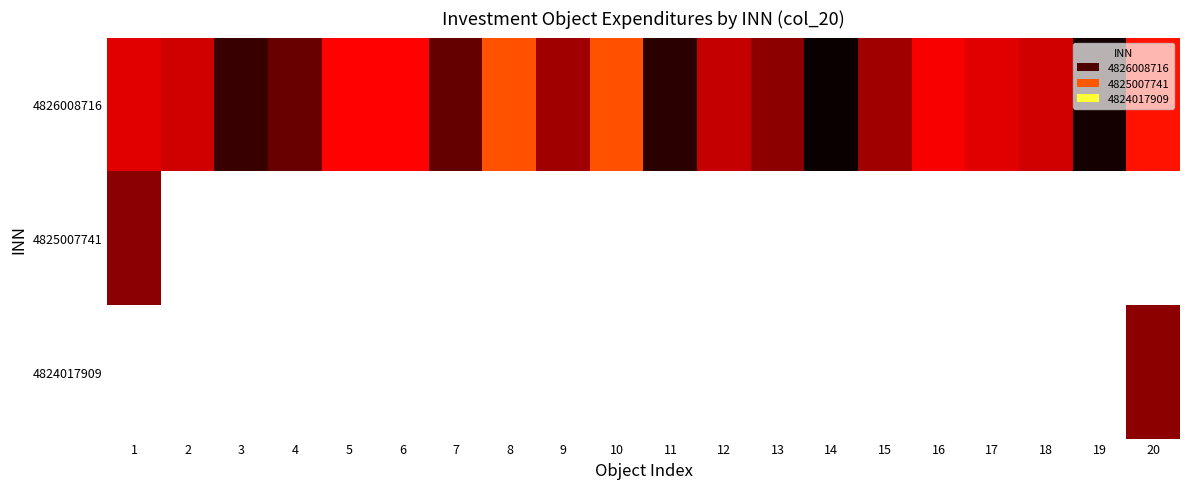

What is the maximum value shown in the chart?

18.5